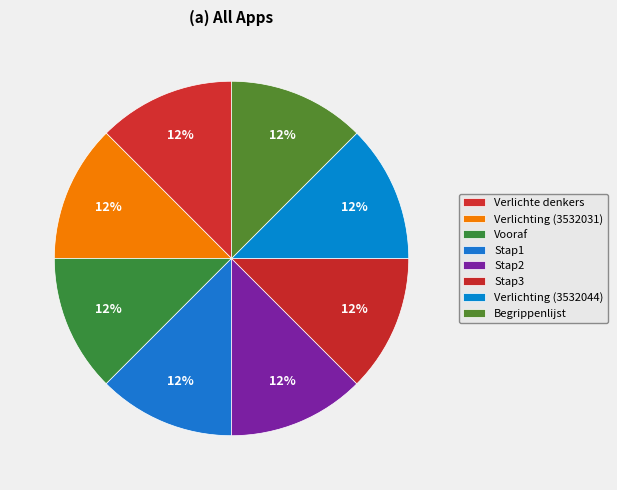

How many slices are in this pie chart?

8